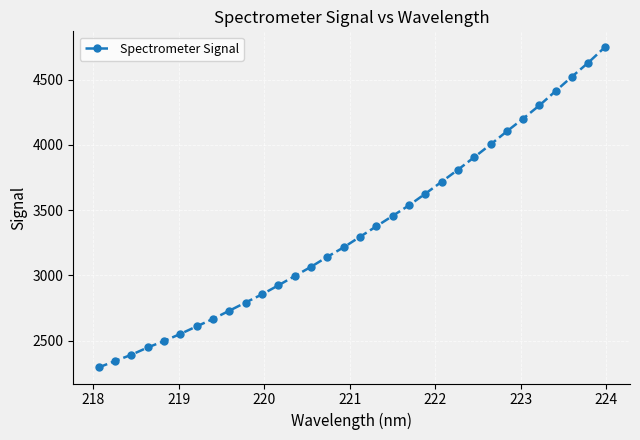

What is the sum of all values?

107145.6